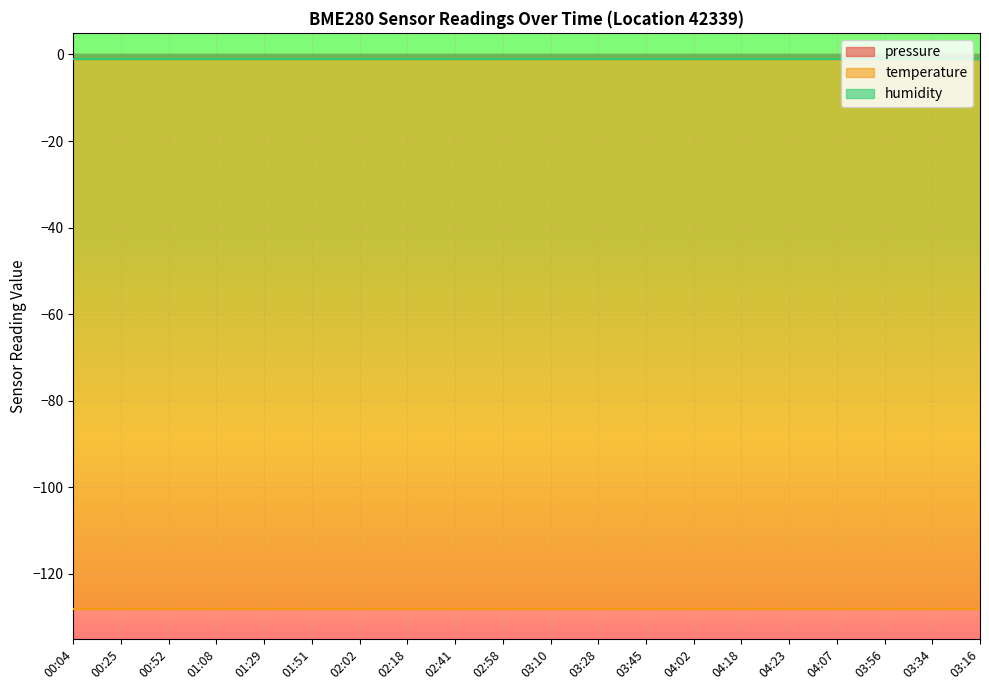

The value of temperature at 01:29 is -128. True or false?

True